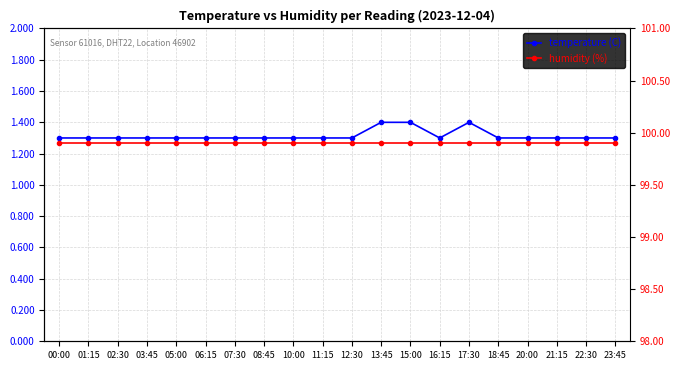

Reading left to right, transcribe all the data shown in this chart.

temperature (C): 1.3	1.3	1.3	1.3	1.3	1.3	1.3	1.3	1.3	1.3	1.3	1.4	1.4	1.3	1.4	1.3	1.3	1.3	1.3	1.3
humidity (%): 99.9	99.9	99.9	99.9	99.9	99.9	99.9	99.9	99.9	99.9	99.9	99.9	99.9	99.9	99.9	99.9	99.9	99.9	99.9	99.9